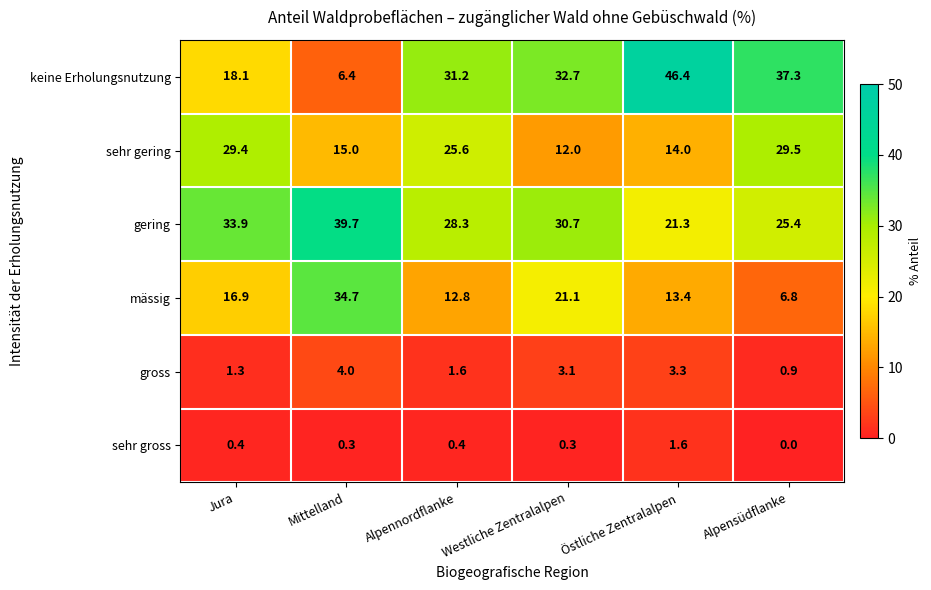

What is the sum of all gross values?

14.2